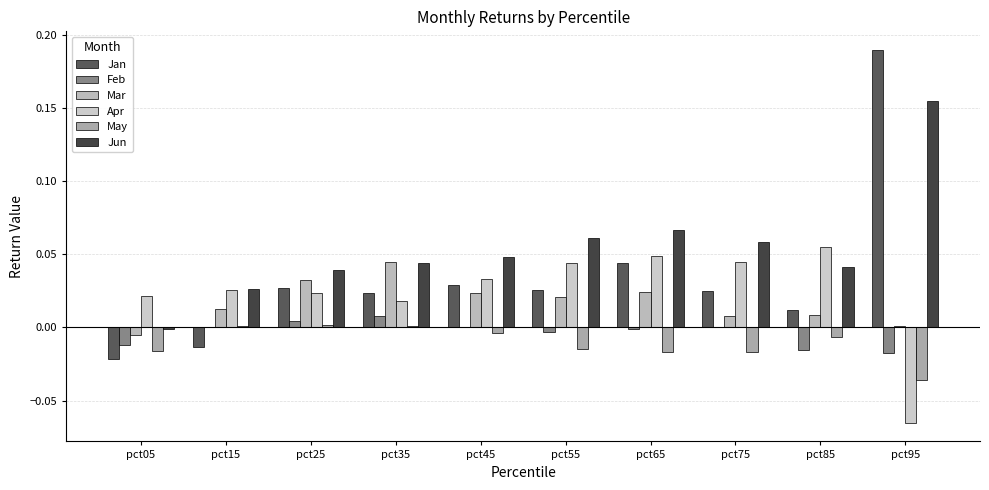

At which label does Mar first exceed 0?

pct15